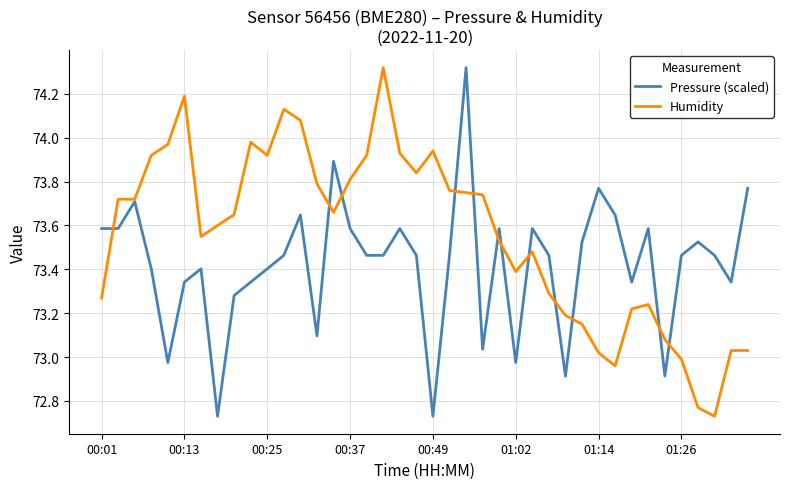

List the series in order of their overall mean, lowest first.

Pressure (scaled), Humidity